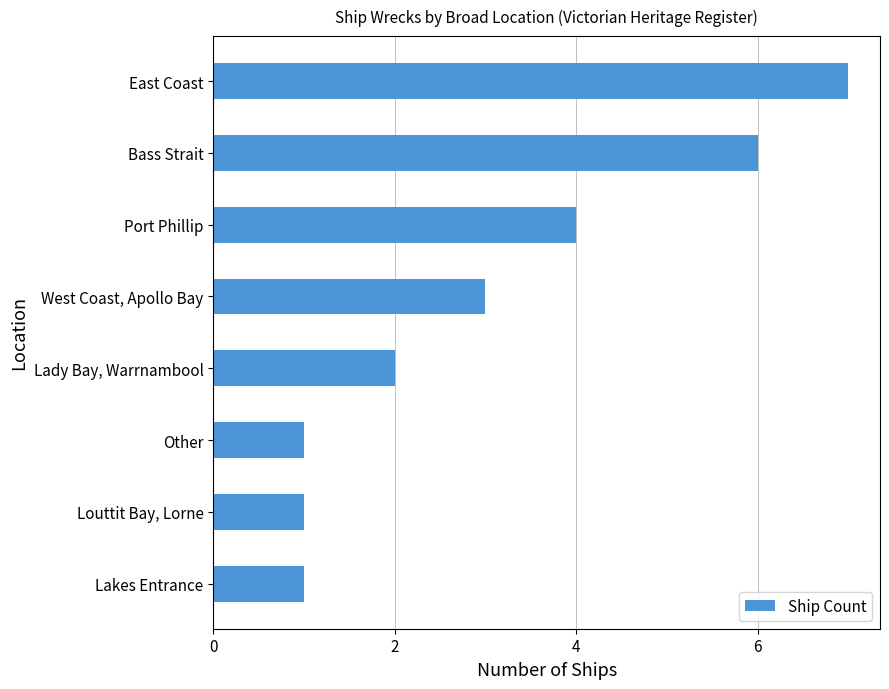

What is the ratio of the value at Lady Bay, Warrnambool to the value at East Coast?

0.3